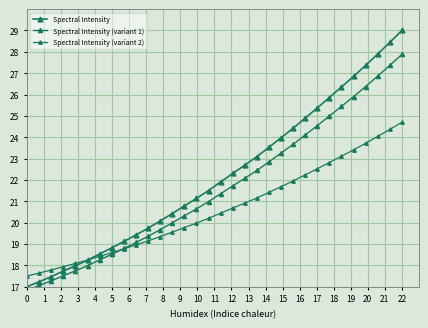

True or false: Spectral Intensity and Spectral Intensity (variant 1) cross at least once.

False